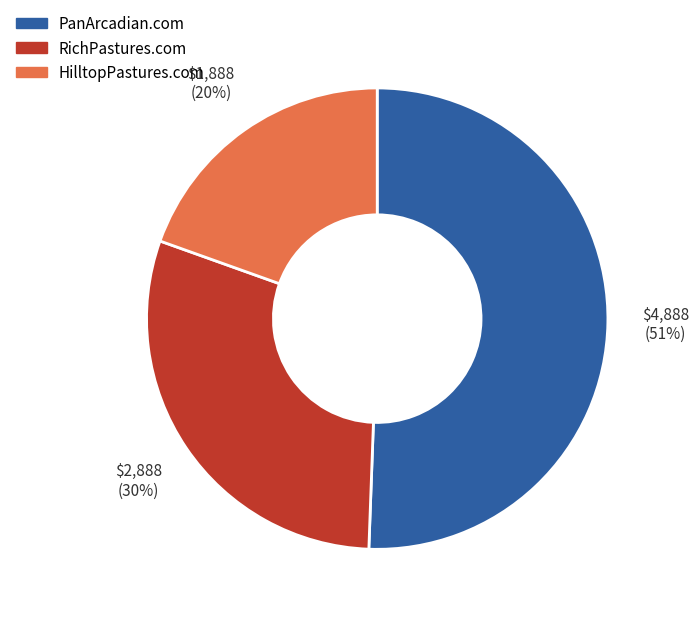

Which category has the biggest portion of the pie?

PanArcadian.com